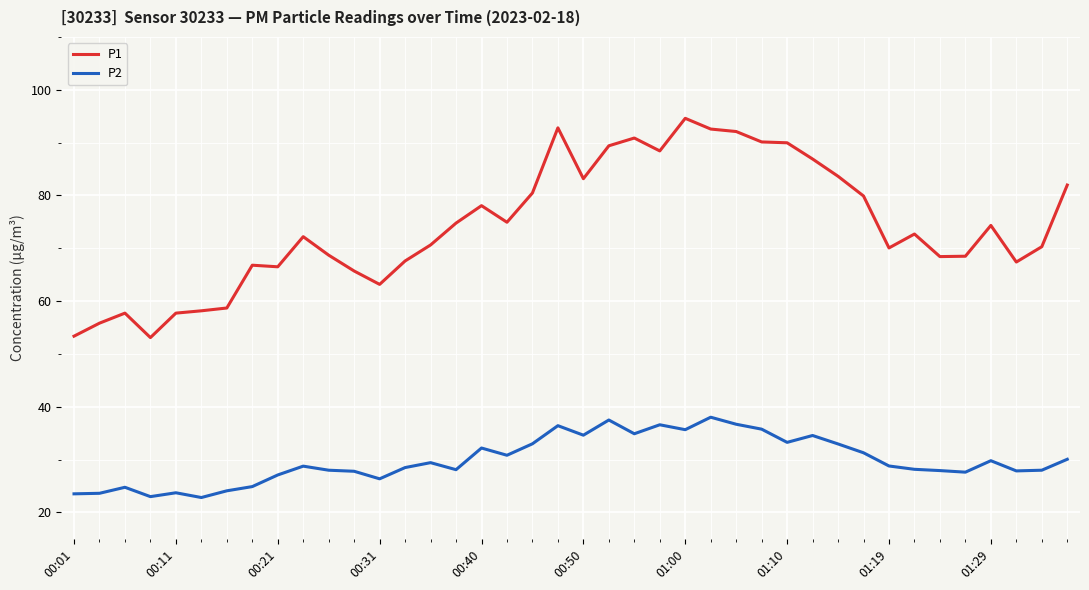

Which series has the largest total across all categories?

P1